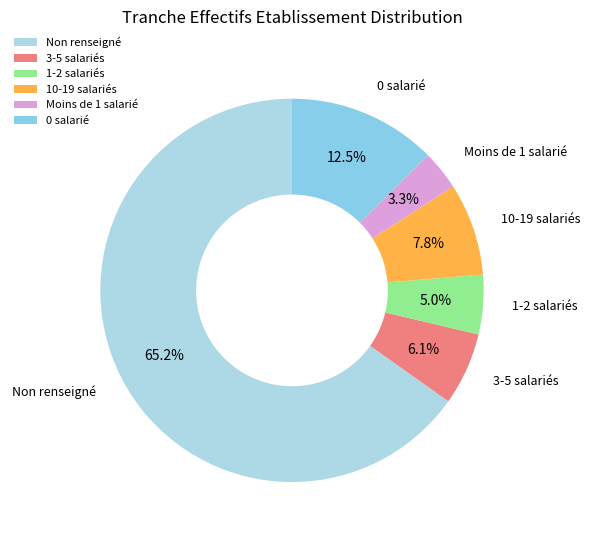

Is there a majority slice in this chart?

Yes